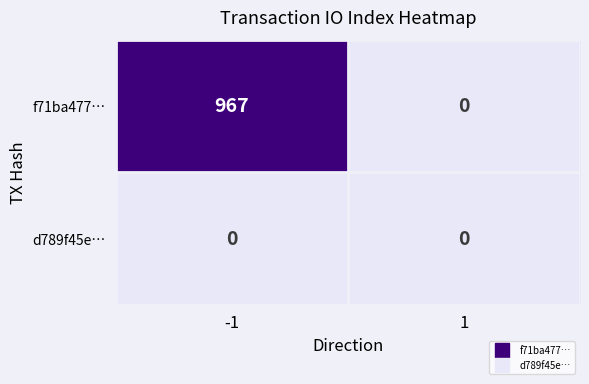

What is the greatest value displayed?

967